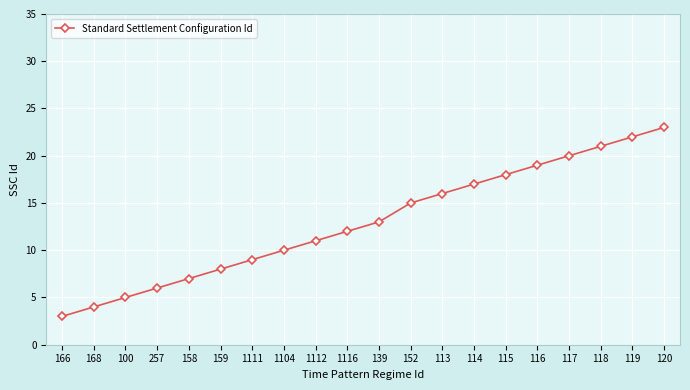

What is the change in value from 1116 to 120?

+11